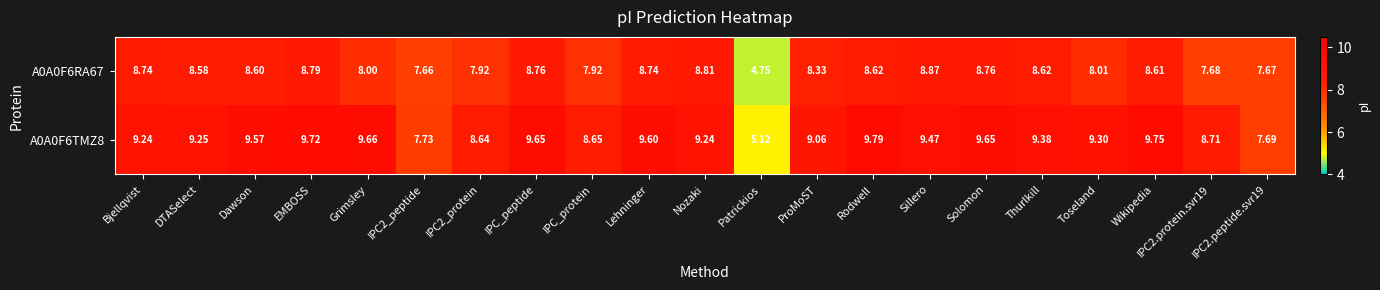

Between IPC2_protein and IPC2.peptide.svr19, which series saw the biggest shift?

A0A0F6TMZ8